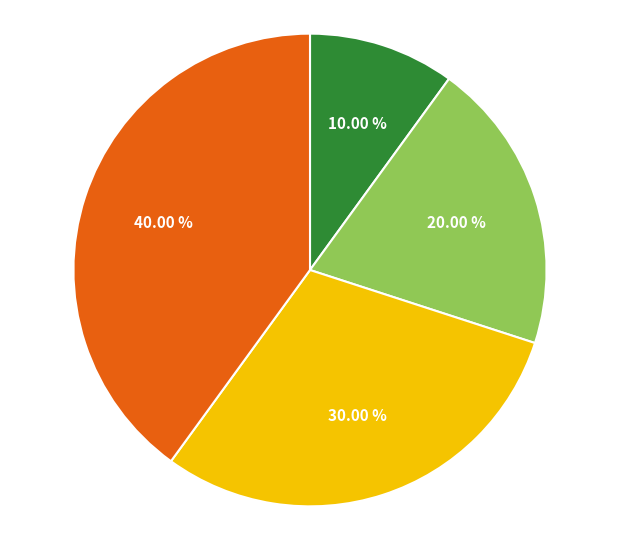

Is there any slice that represents more than half of the pie?

No